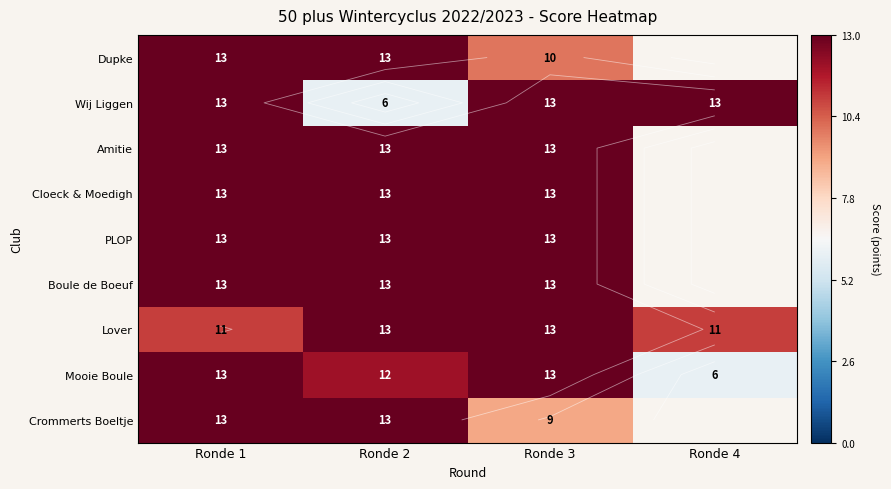

What is the minimum value for Dupke?

10.0